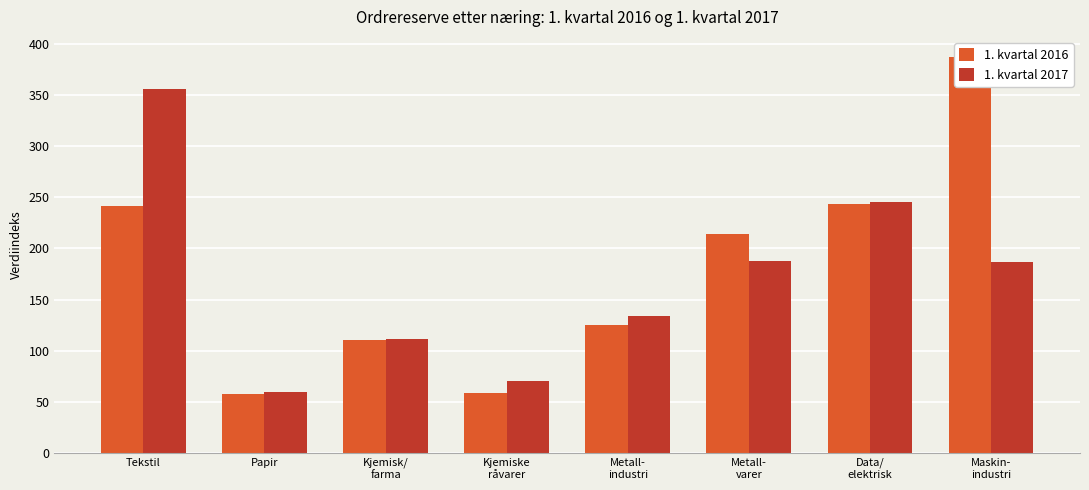

What is the sum of the 1. kvartal 2016 values at Kjemiske
råvarer and Kjemisk/
farma?

169.1